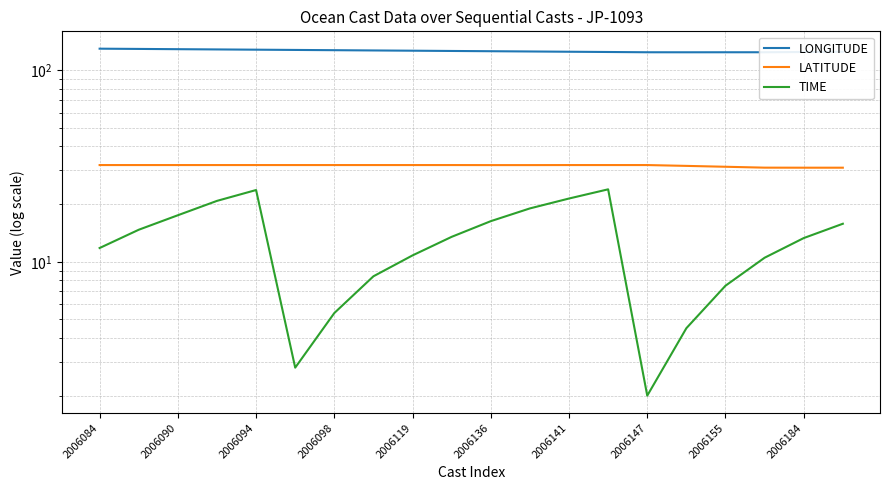

At which label is TIME closest to 12?

2006084